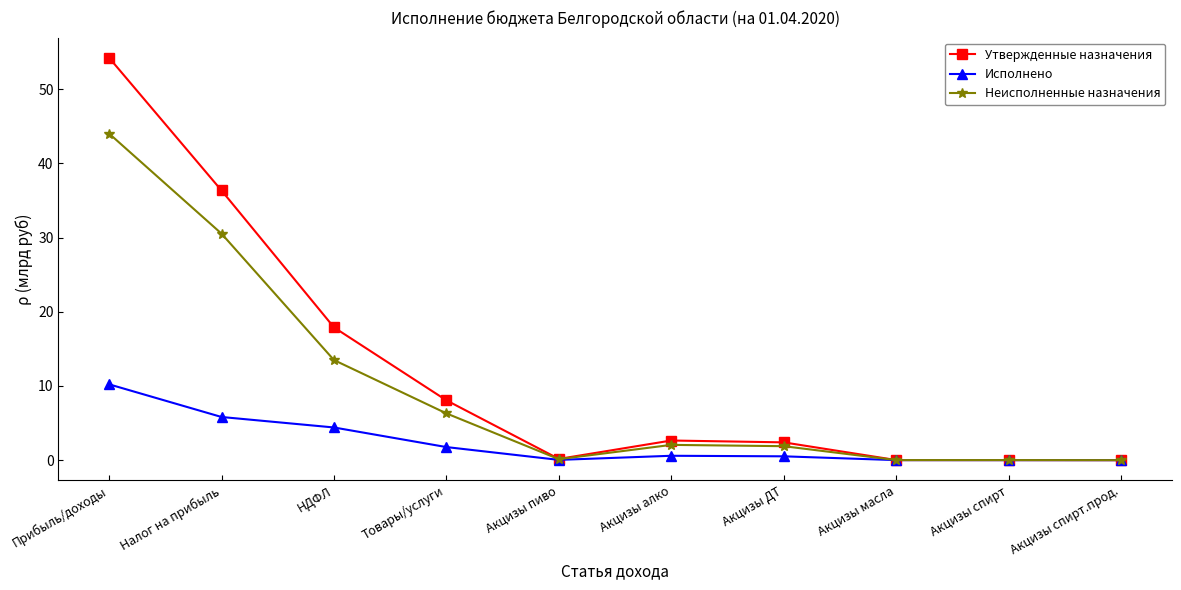

Rank the series by their maximum value, from highest to lowest.

Утвержденные назначения, Неисполненные назначения, Исполнено